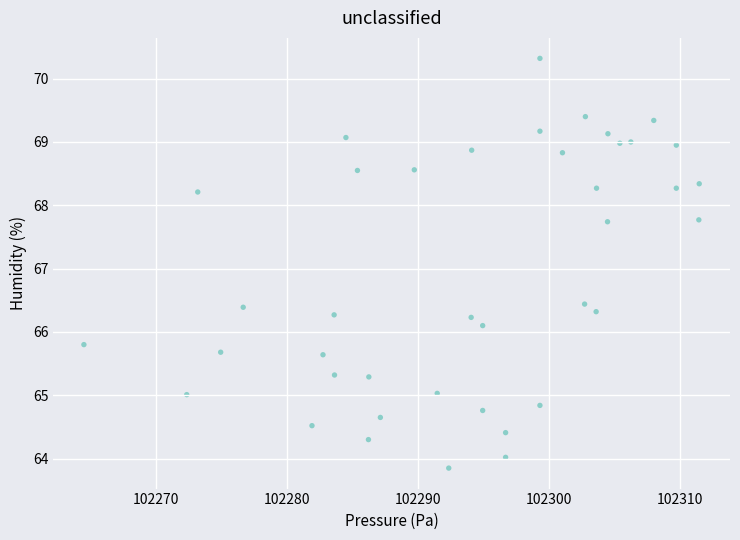

What is the range of Y values (max minus min)?

6.5